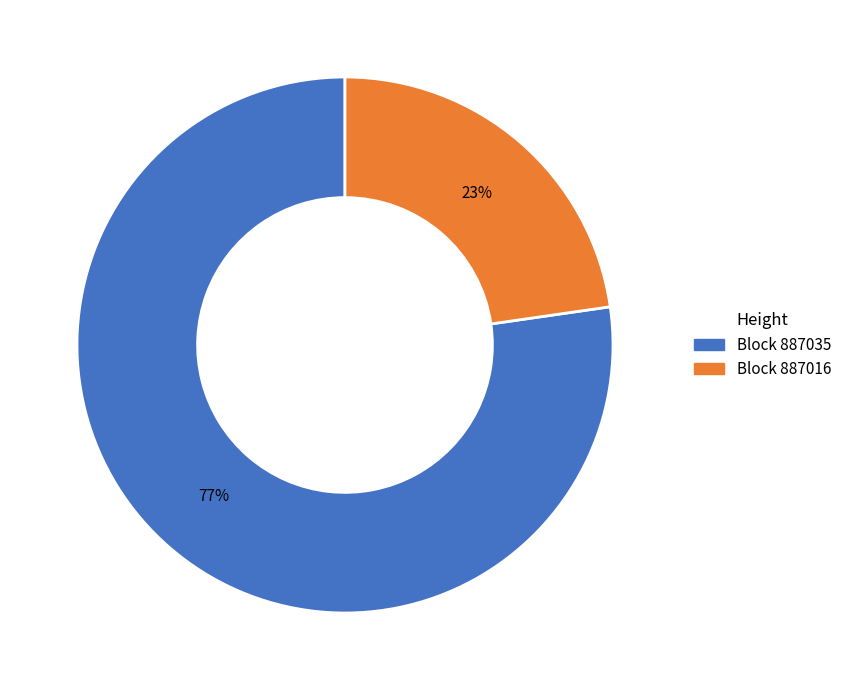

Is there a majority slice in this chart?

Yes